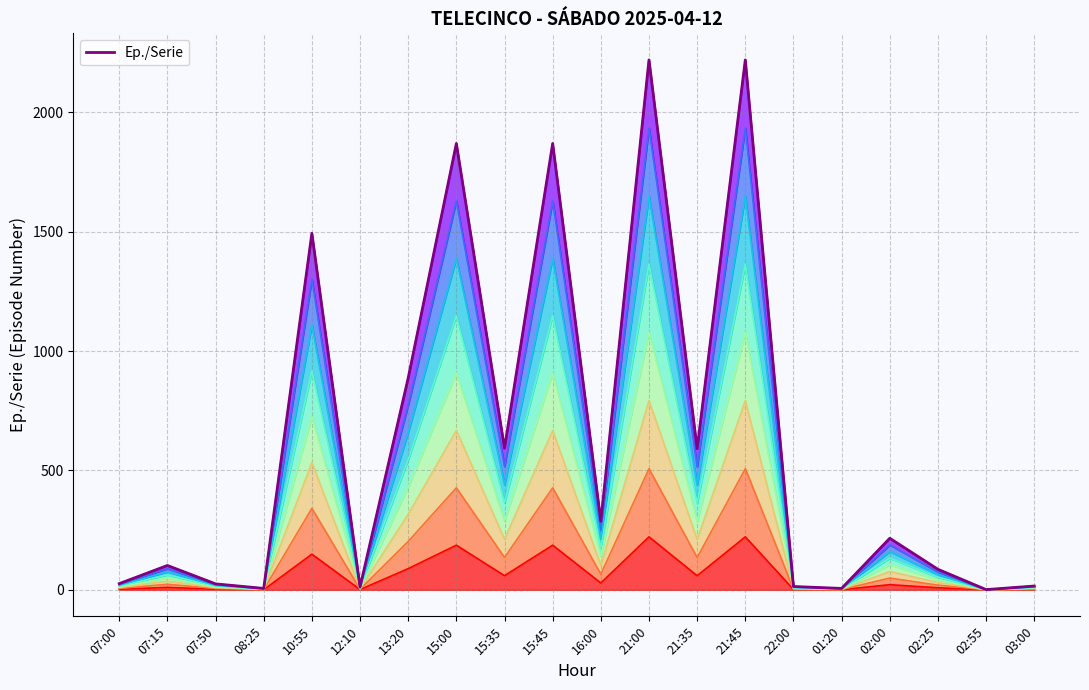

Where does the data first go above 216?

10:55